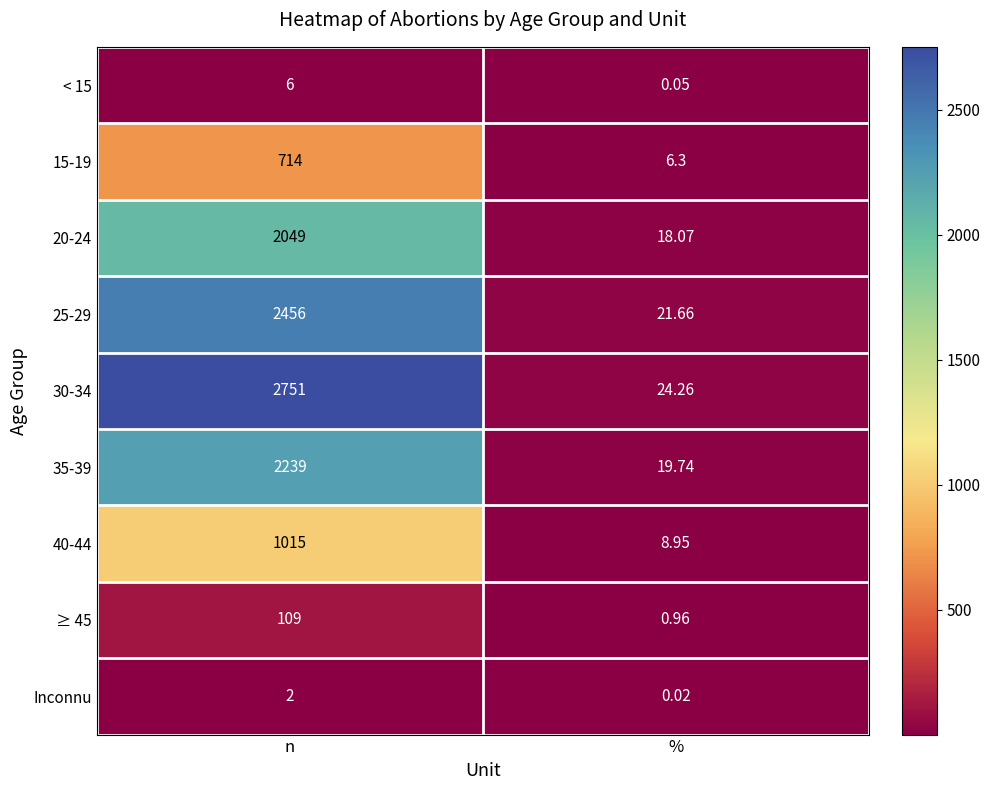

At %, list the series in order from largest to smallest.

30-34, 25-29, 35-39, 20-24, 40-44, 15-19, ≥ 45, < 15, Inconnu